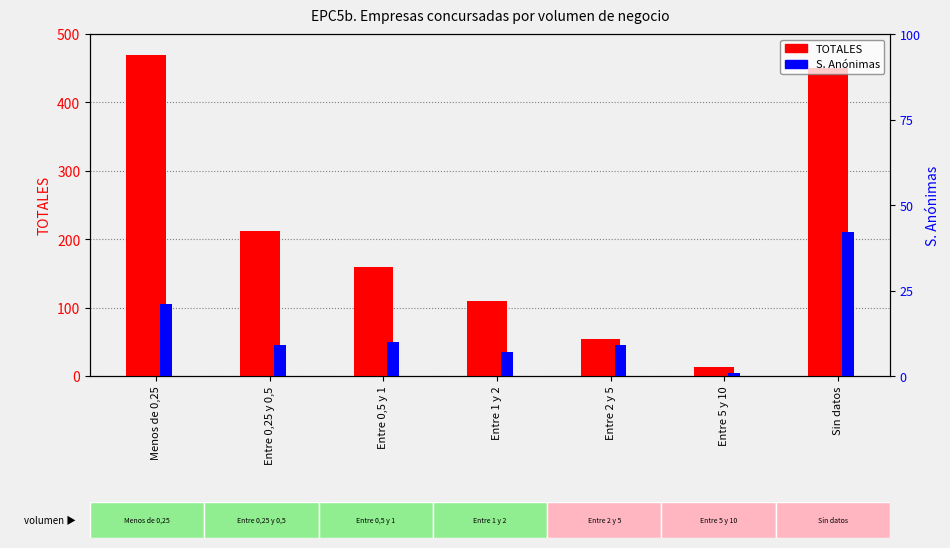

Reading left to right, what are all the values shown in this chart?

TOTALES: 470	212	160	110	54	13	451
S. Anónimas: 21	9	10	7	9	1	42